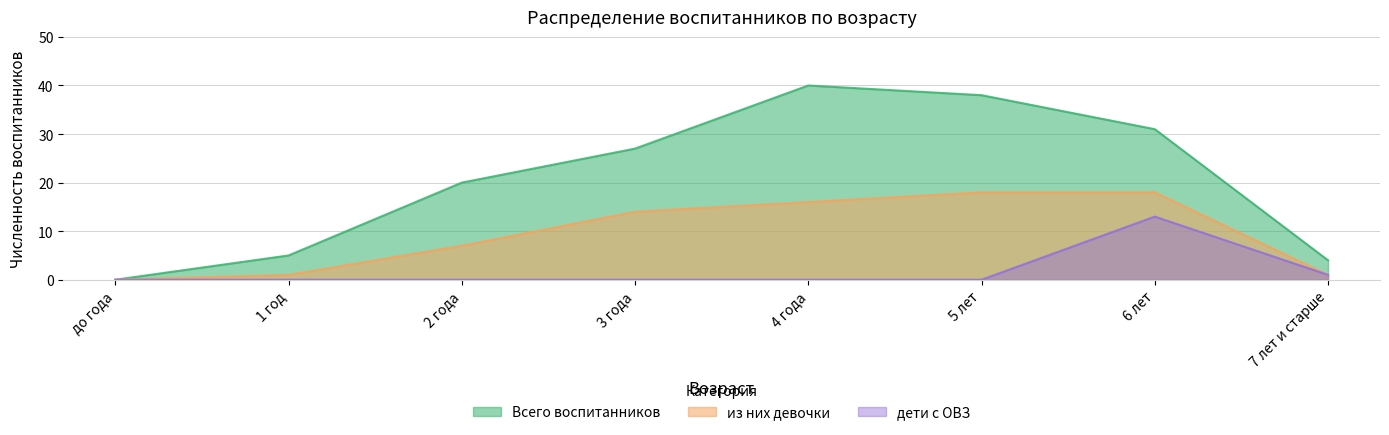

What is the difference between the highest and lowest values at 3 года?

27